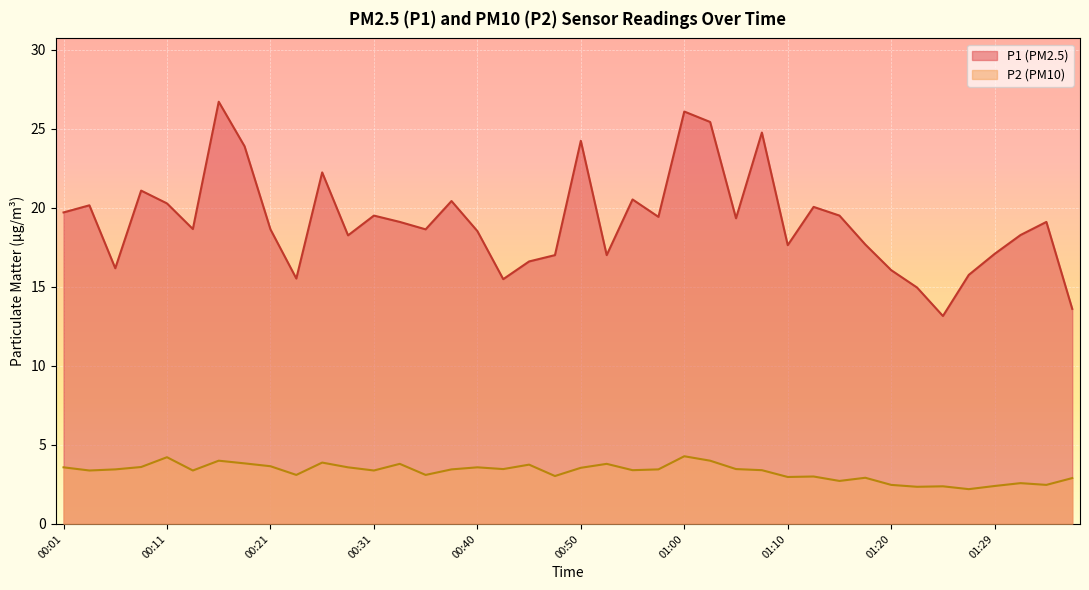

How many lines are shown in the chart?

2